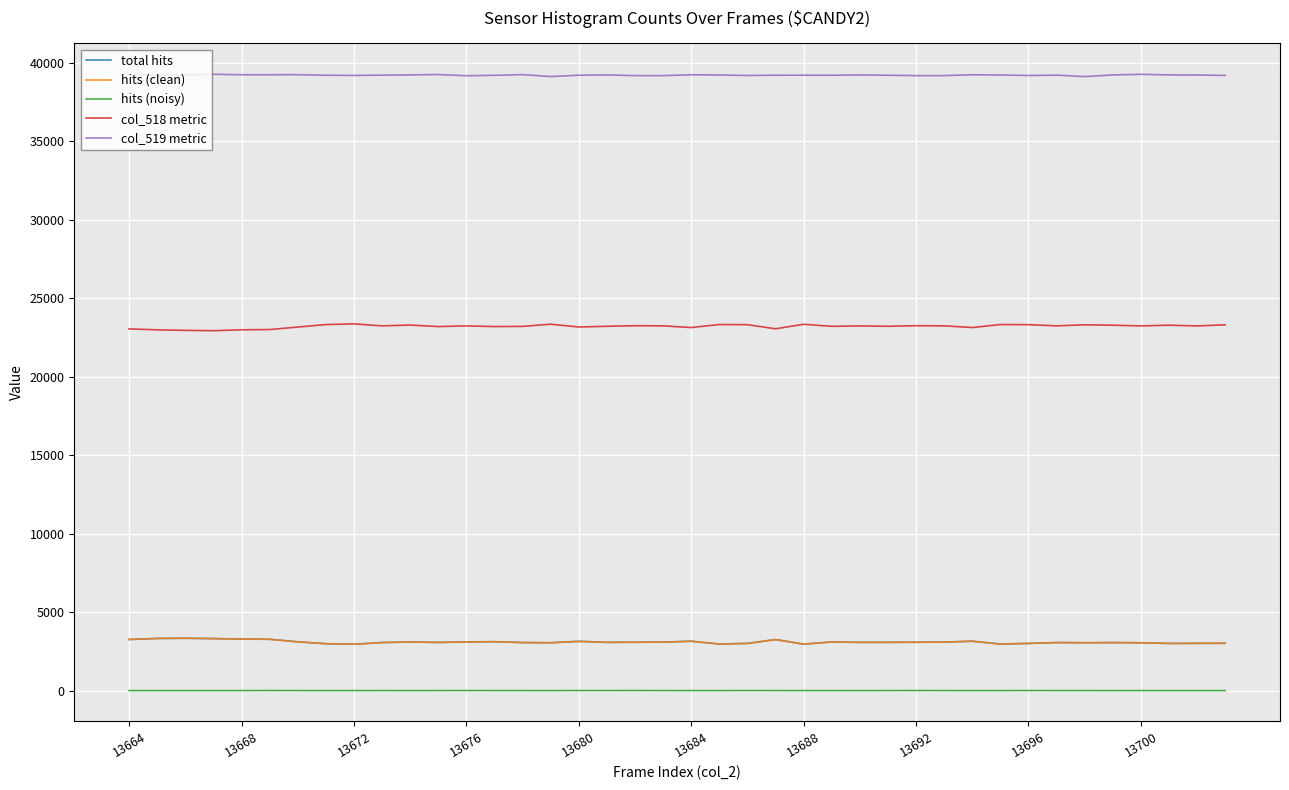

True or false: col_518 metric and hits (clean) intersect in this chart.

False